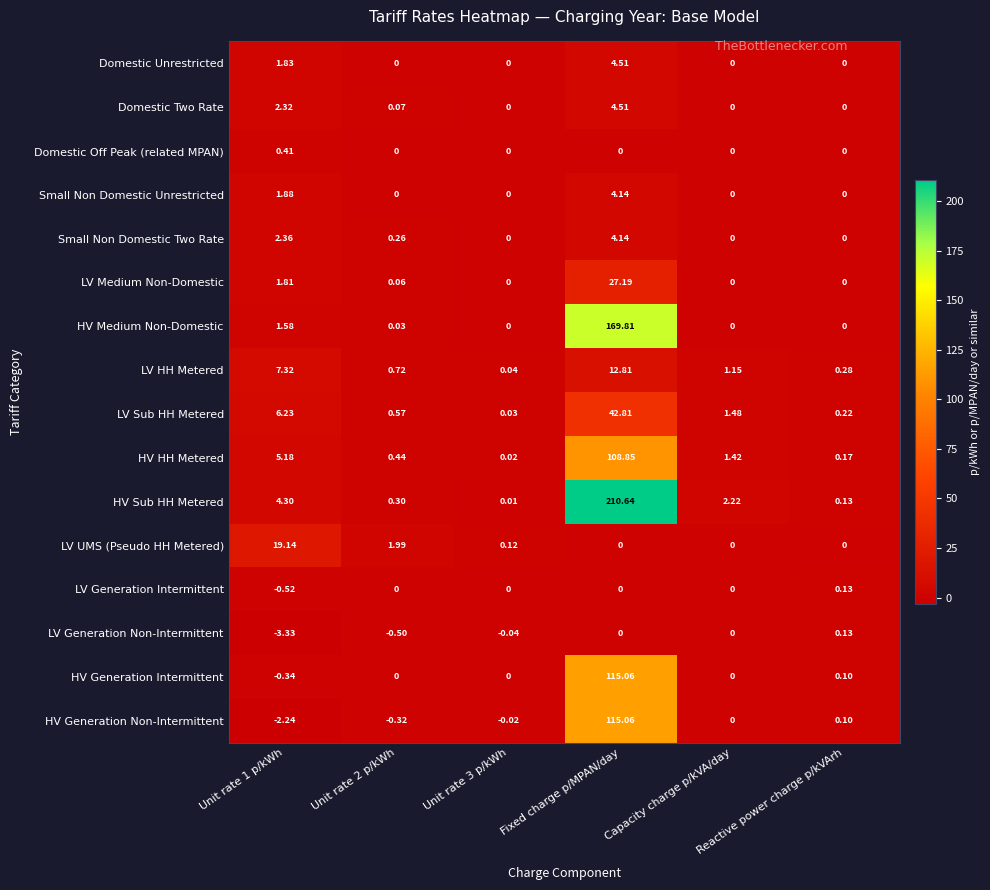

Which label corresponds to the smallest value in the chart?

Unit rate 1 p/kWh